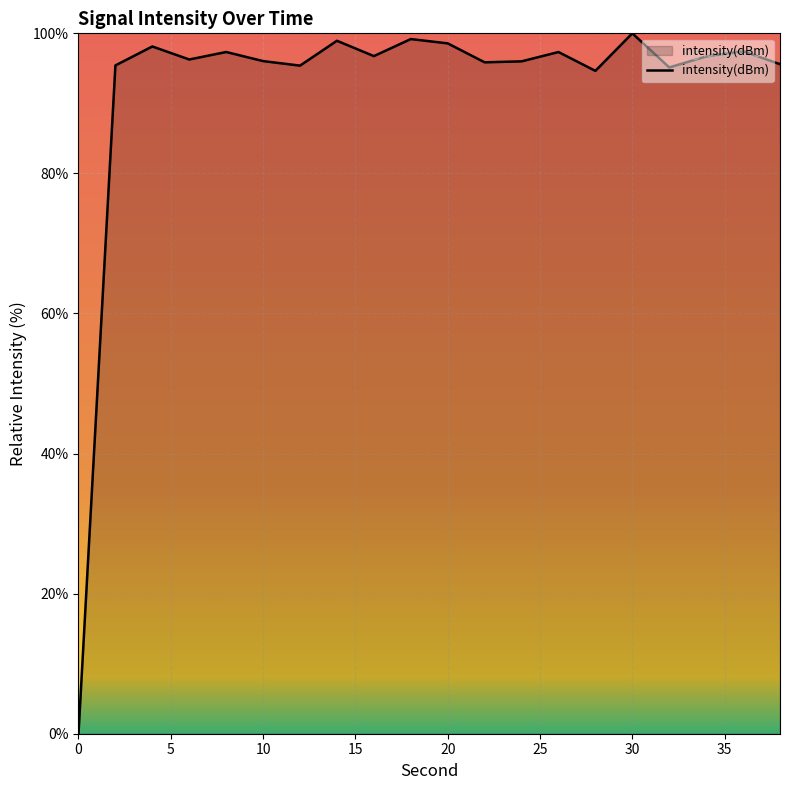

What is the maximum value shown in the chart?

100.0